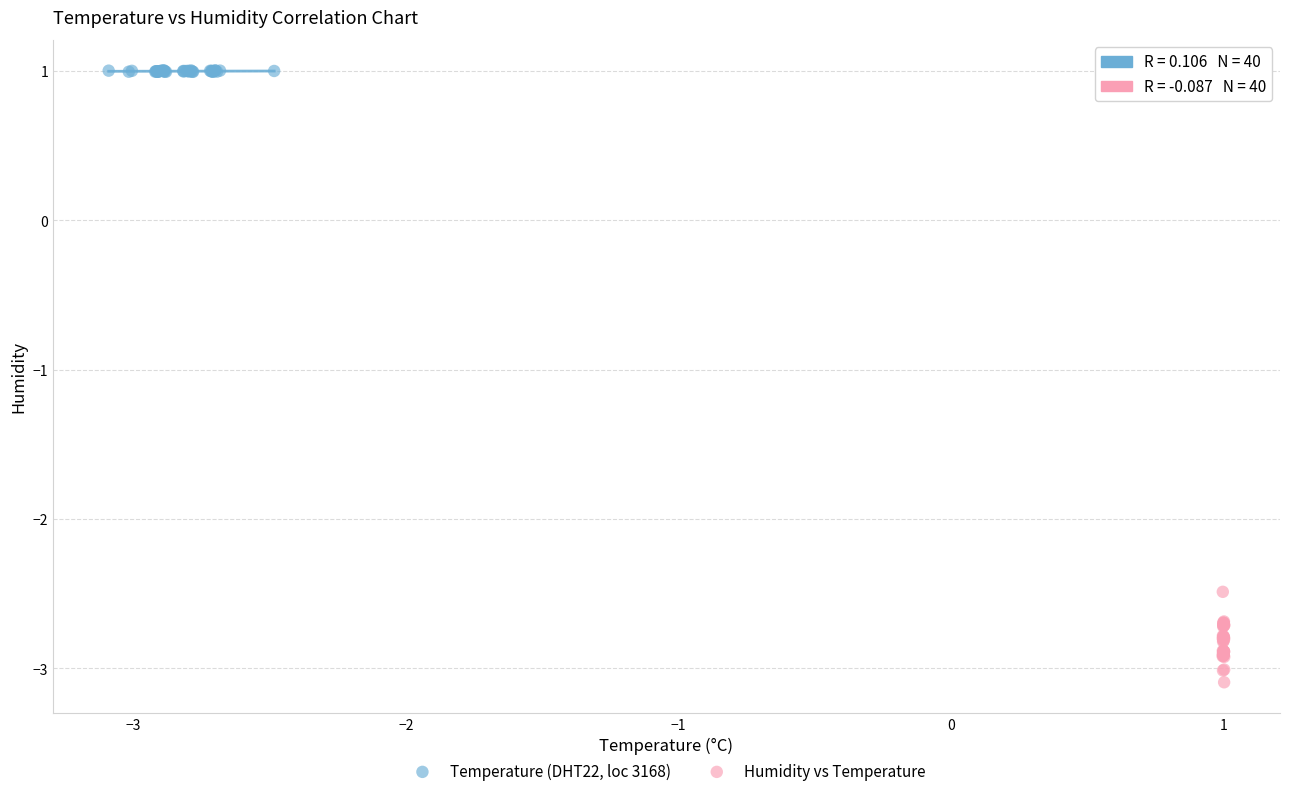

Which series has the widest spread of Y values?

Humidity vs Temperature